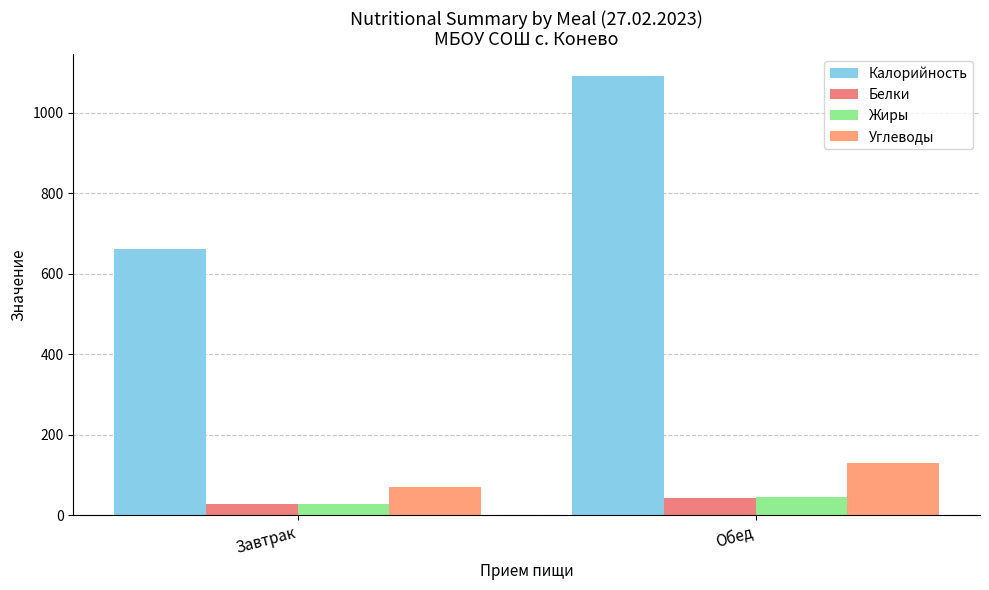

How many groups of bars are there?

2